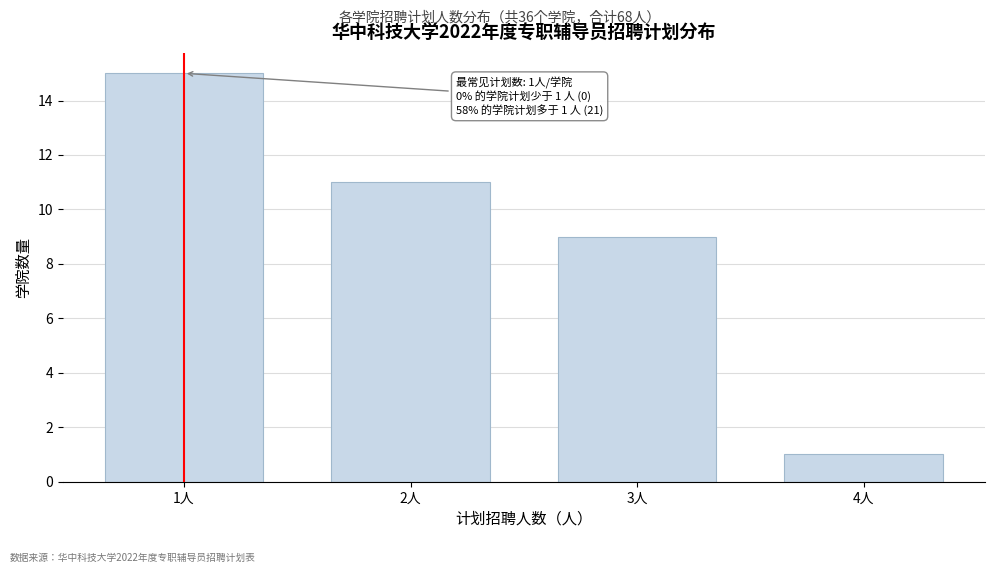

Reading left to right, extract all data points from this chart.

1人=15	2人=11	3人=9	4人=1